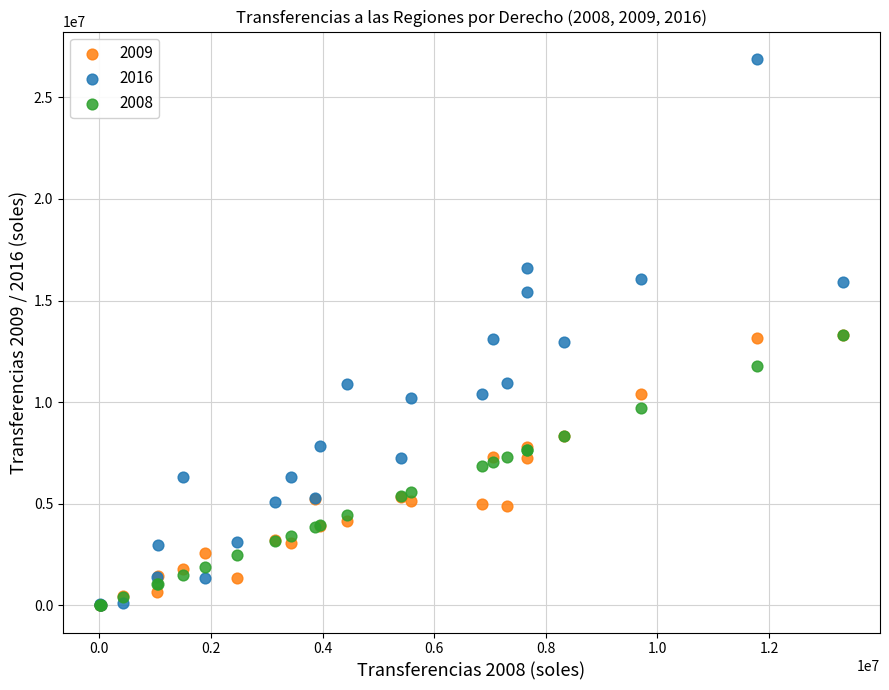

Which series has the widest spread of Y values?

2016